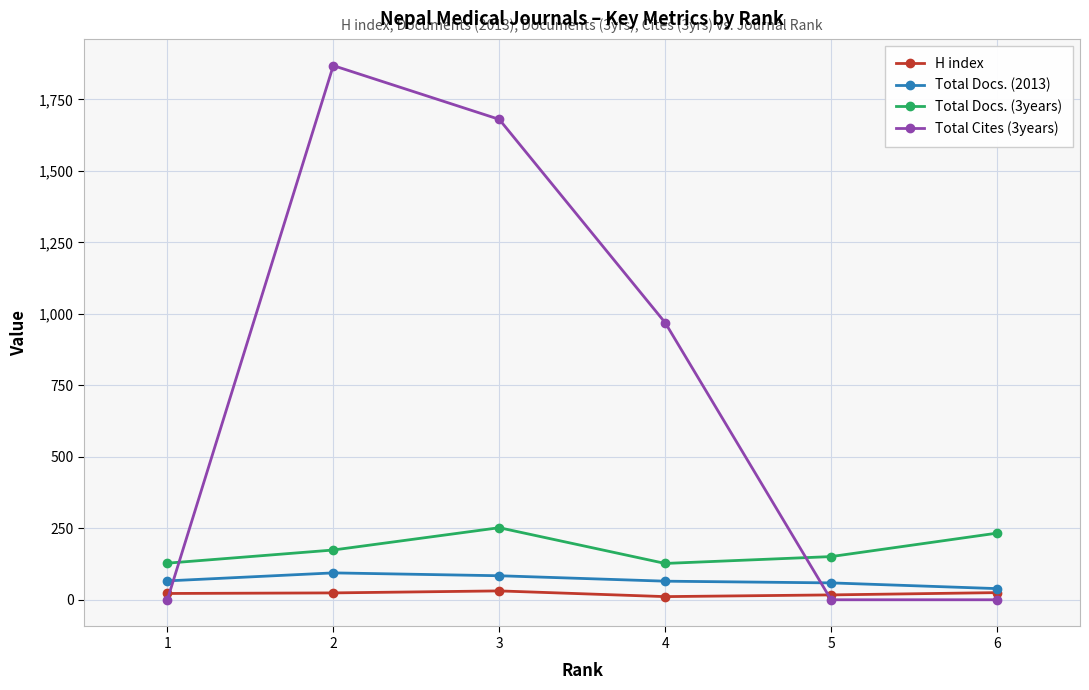

What is the total value across all series at 6?

297